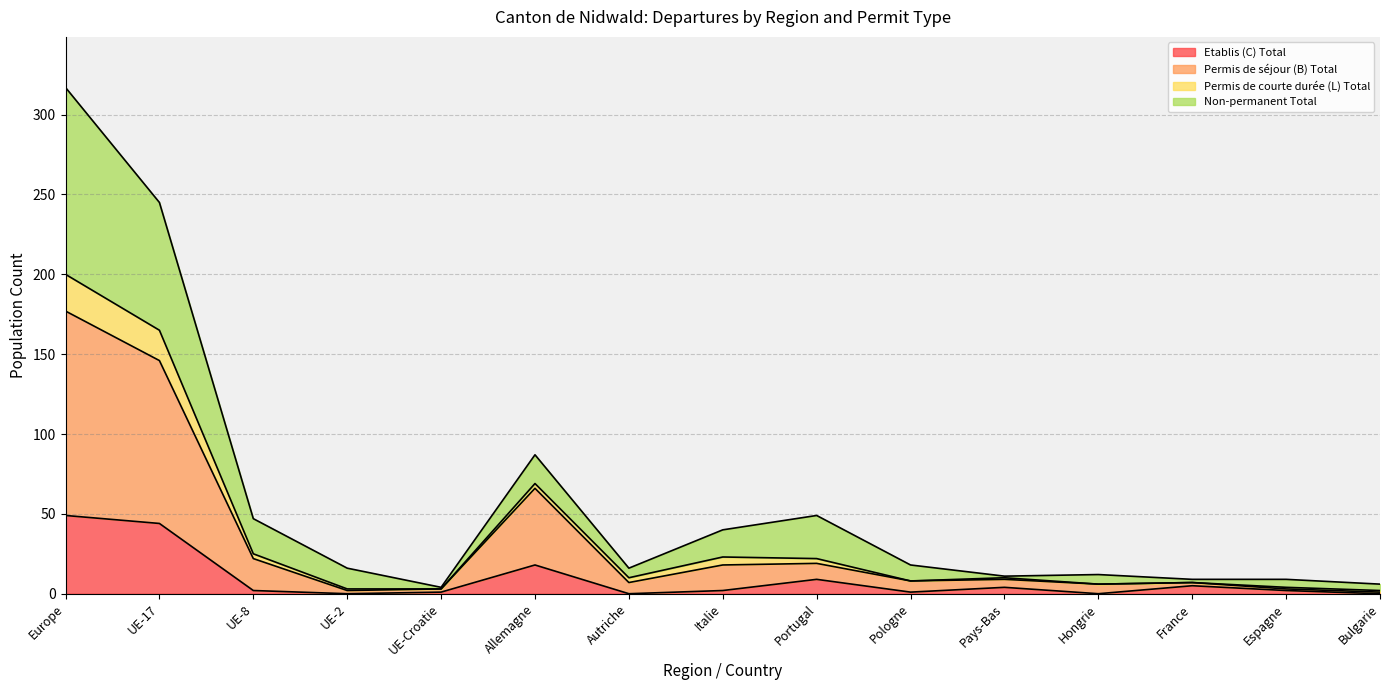

What position from the left is Pologne?

10